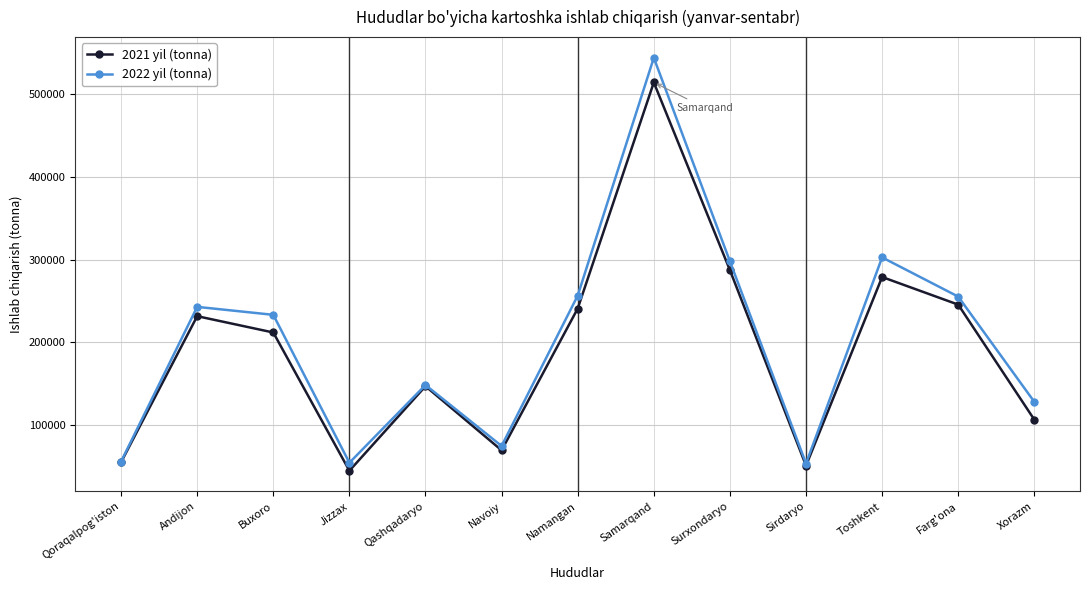

Where is the first local maximum for 2021 yil (tonna)?

Andijon